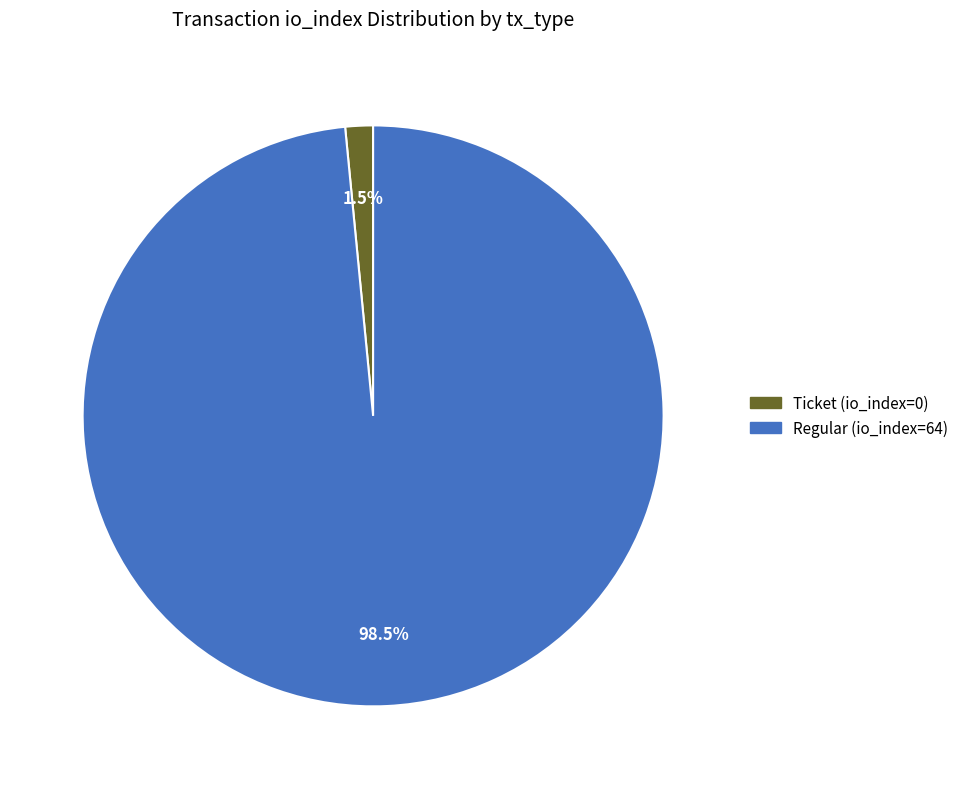

How many segments does this pie chart have?

2